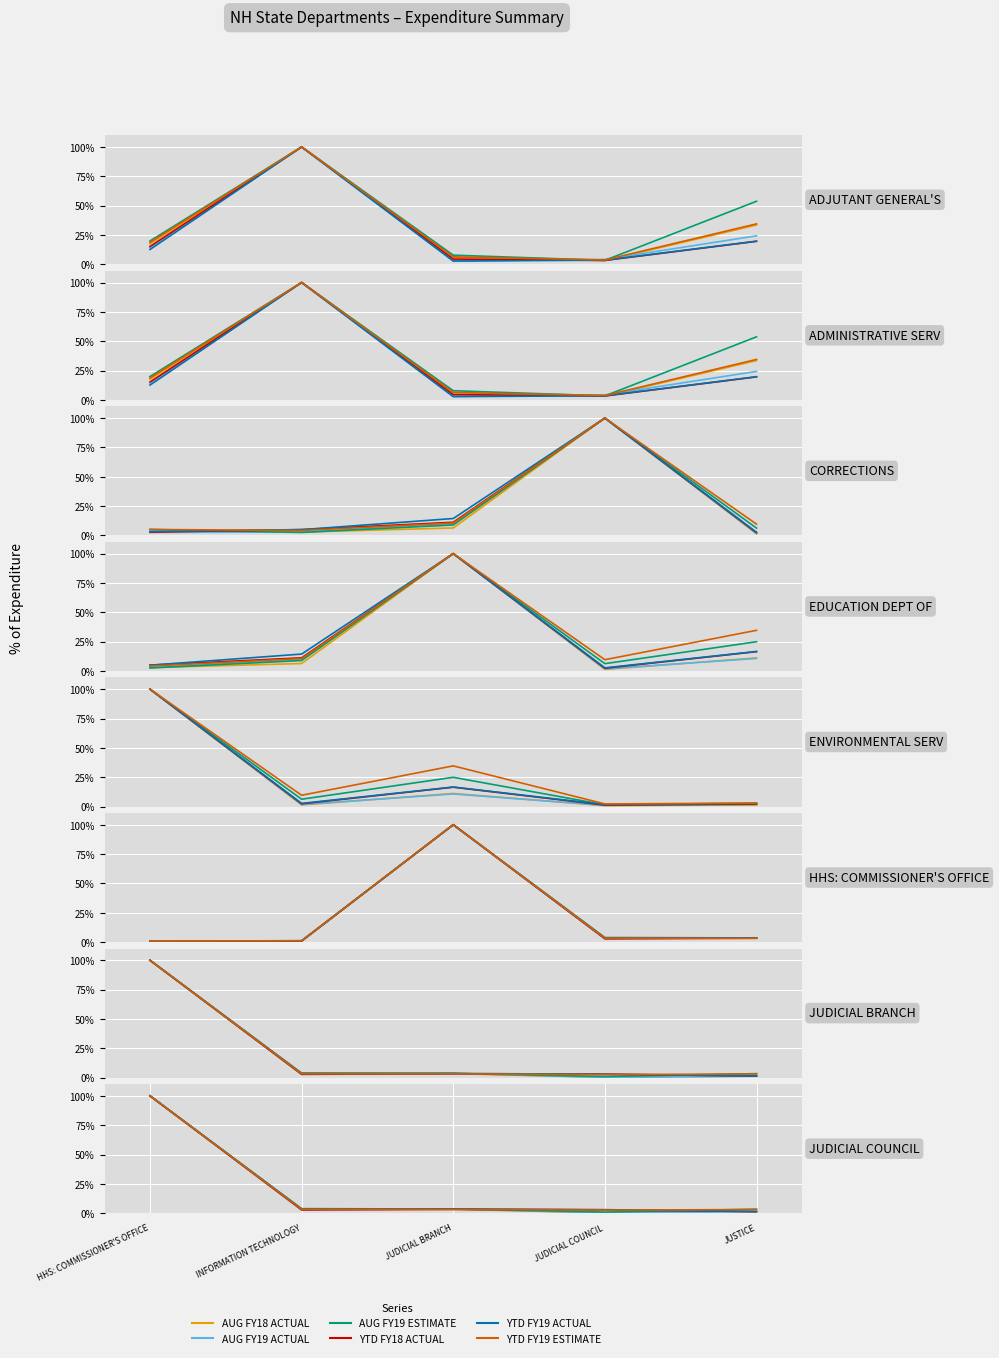

What is the minimum value shown in the chart?

0.3